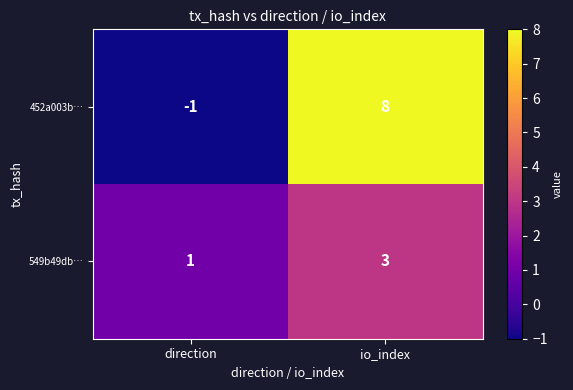

Is it true that 452a003b… equals 11 at io_index?

False